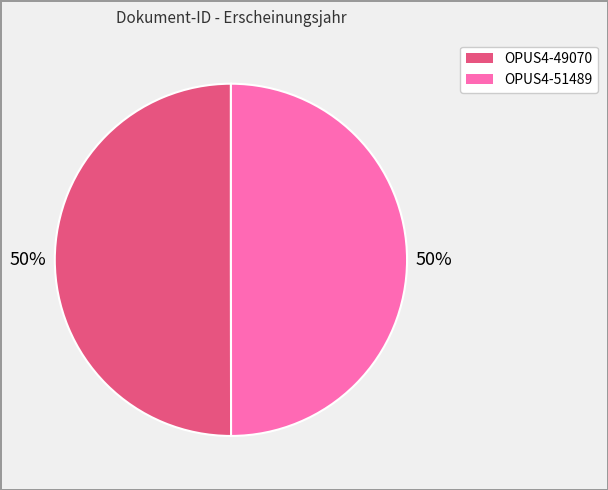

True or false: OPUS4-51489 accounts for 42% of the total.

False